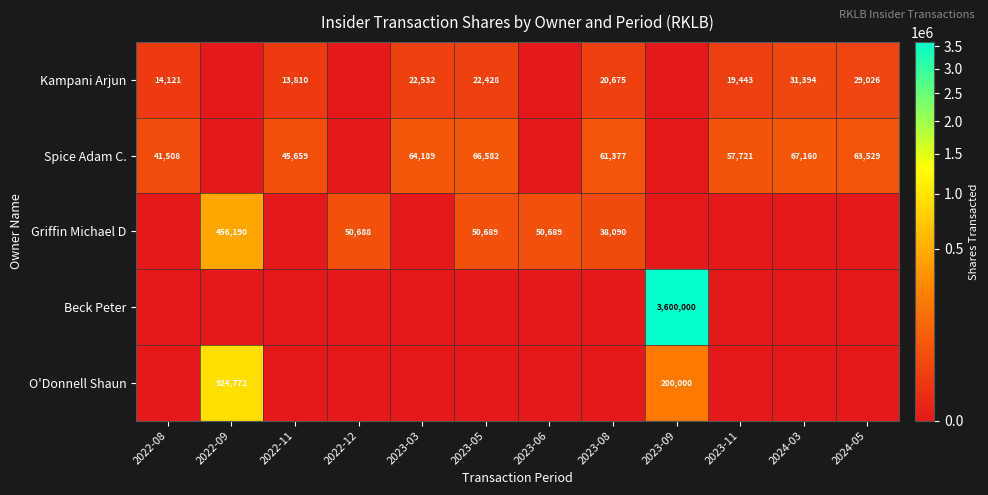

What is the sum of the Spice Adam C. values at 2022-11 and 2023-05?

112241